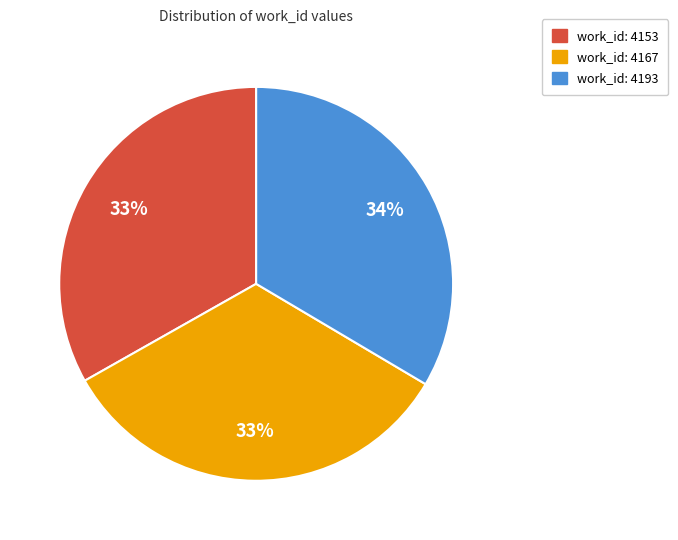

What percentage is the work_id: 4193 slice, to the nearest percent?

34%